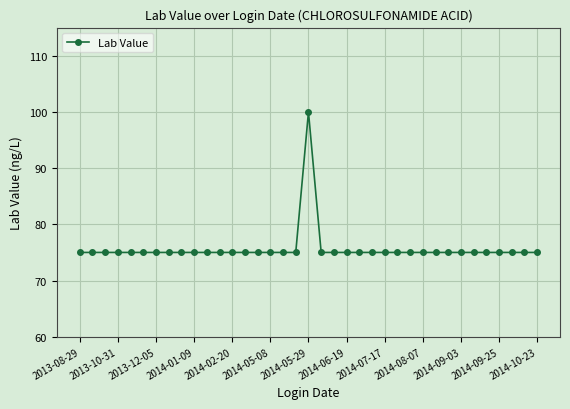

What is the value of the 32nd point from the left?

75